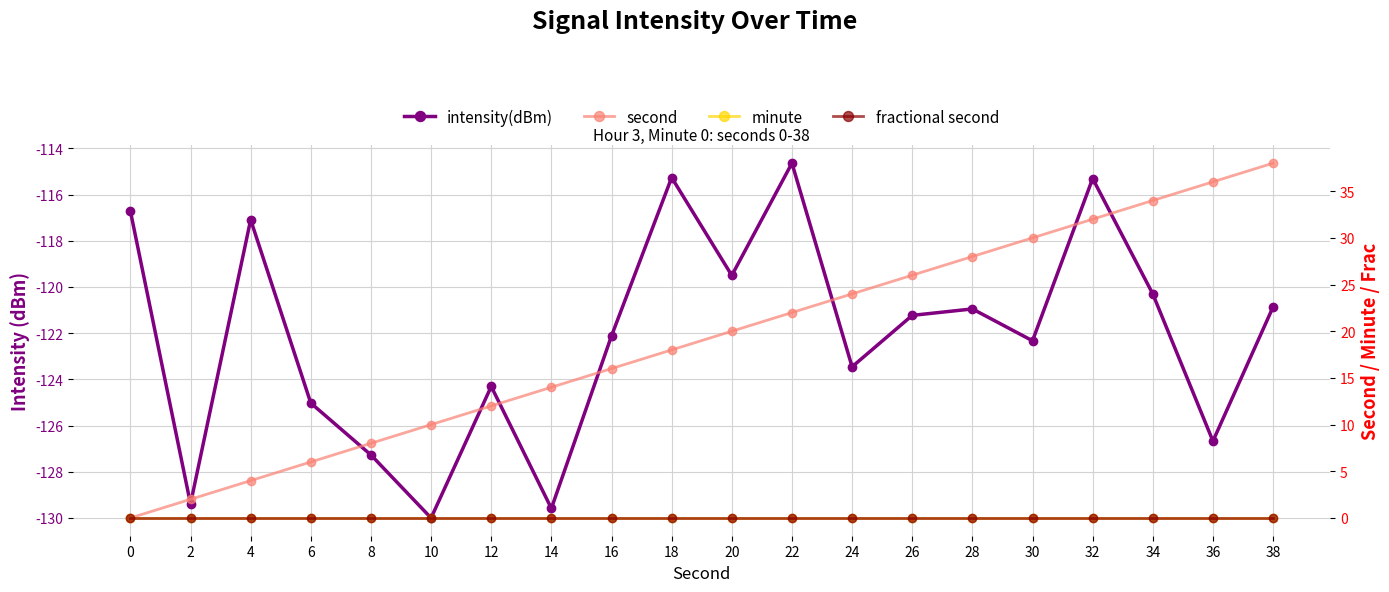

Rank the series by their maximum value, from lowest to highest.

intensity(dBm), minute, fractional second, second